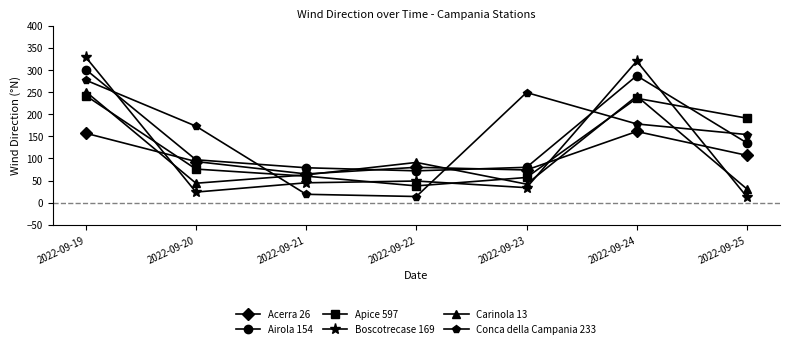

Is the value of Airola 154 at 2022-09-21 greater than the value of Carinola 13 at 2022-09-25?

Yes